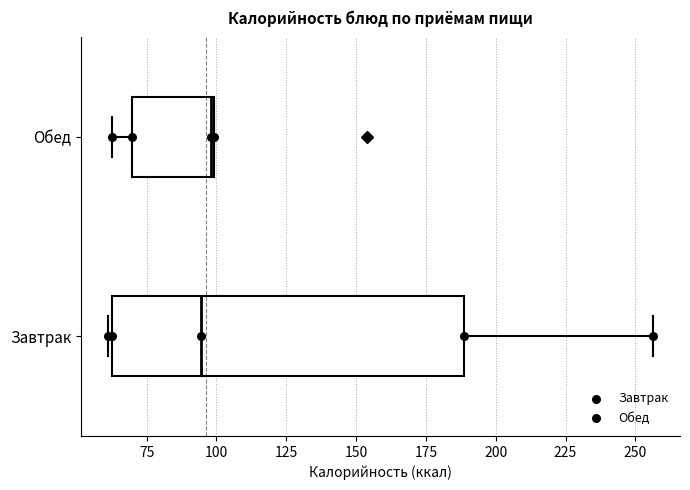

Where is the right edge of the box for Обед on the x-axis? The values are not printed on the chart, so give them approximately, as read against the axis.

100